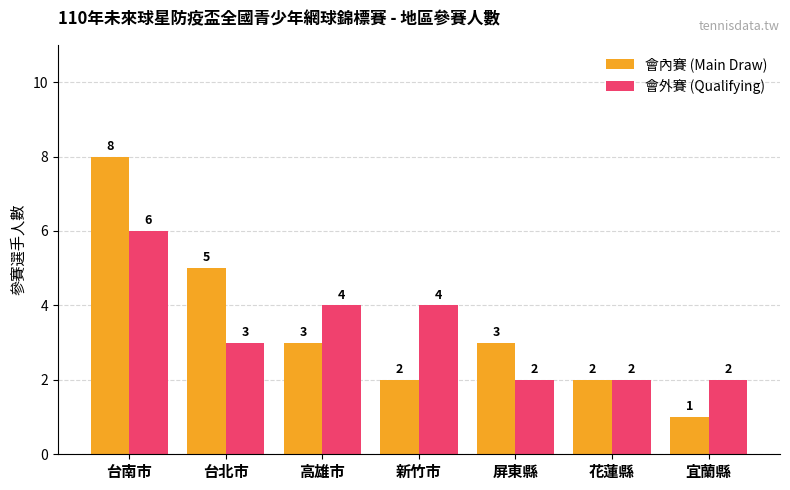

What is the sum of all 會內賽 (Main Draw) values?

24